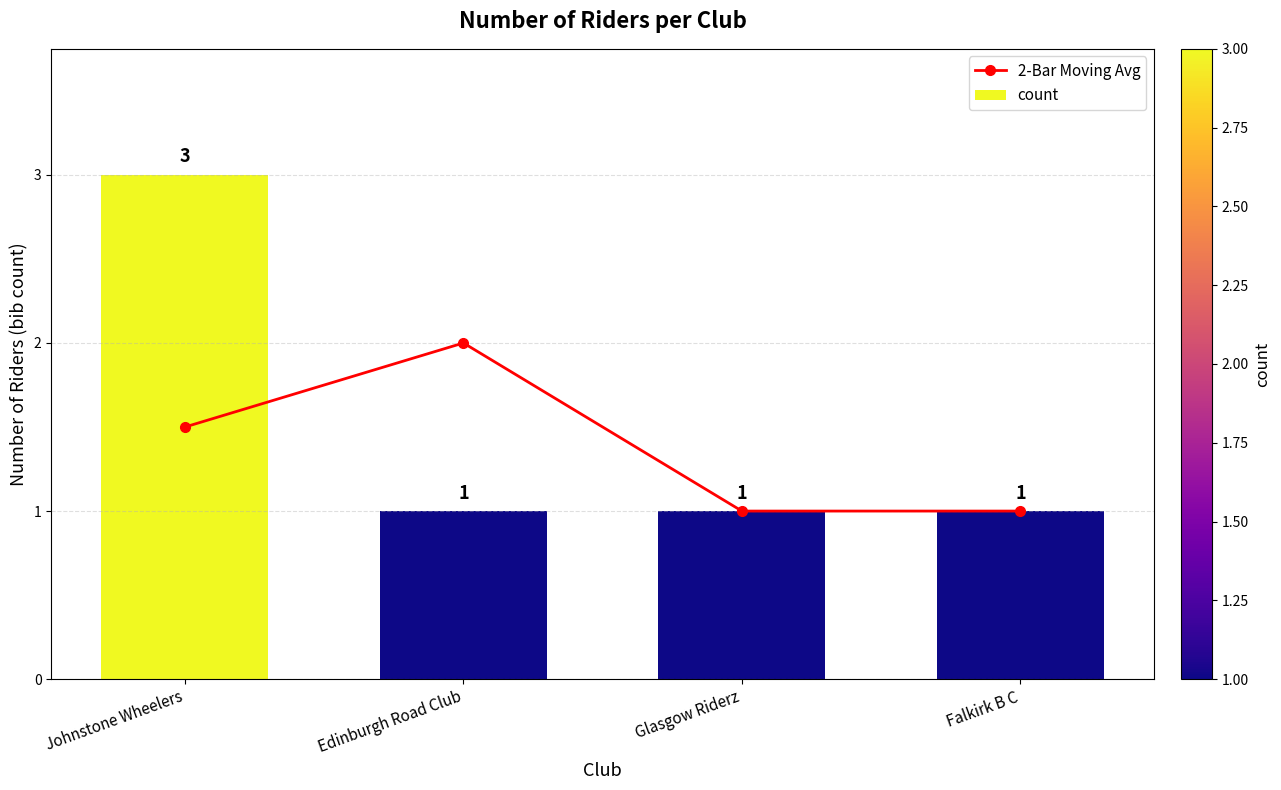

Is the value of 2-Bar Moving Avg at Edinburgh Road Club greater than the value of count at Edinburgh Road Club?

Yes